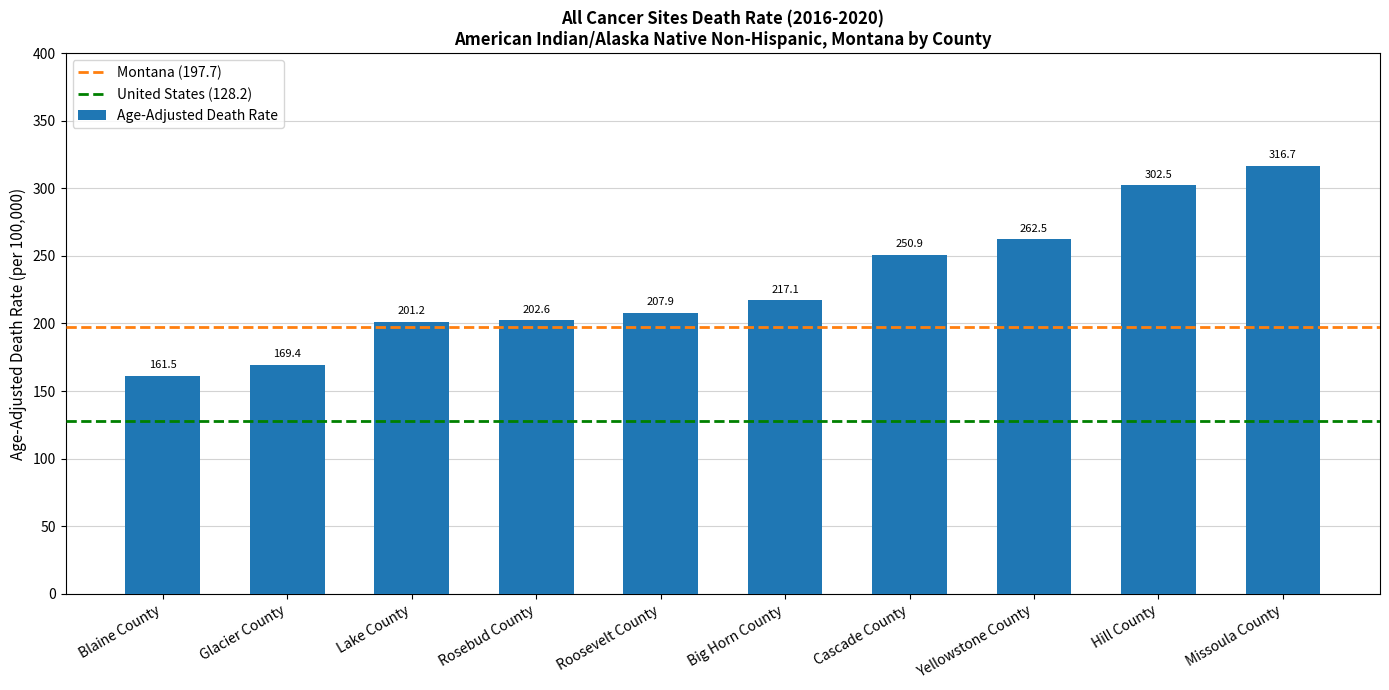

How many distinct data groups are displayed?

1